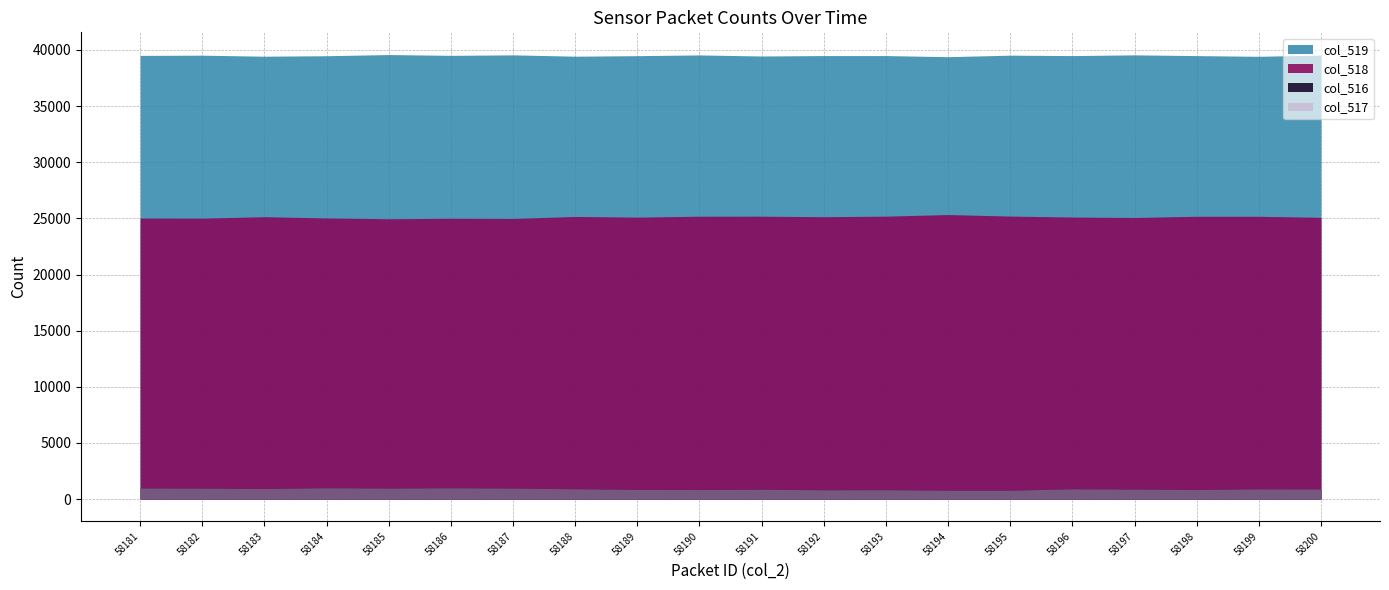

Which series has the largest range (max minus min)?

col_518